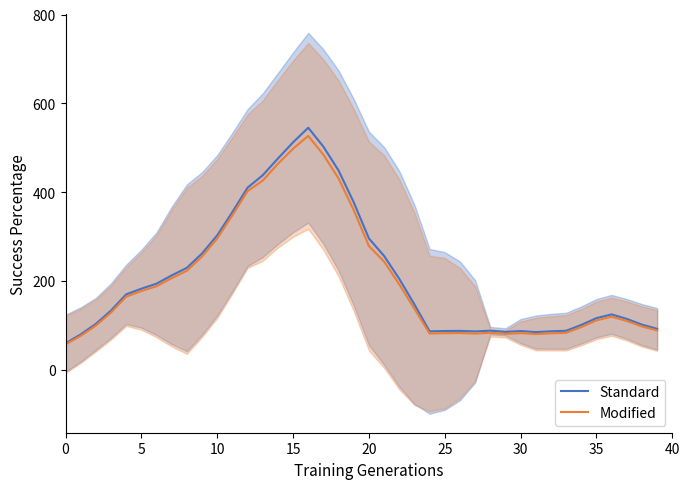

Rank the series by their average value, from highest to lowest.

Standard, Modified